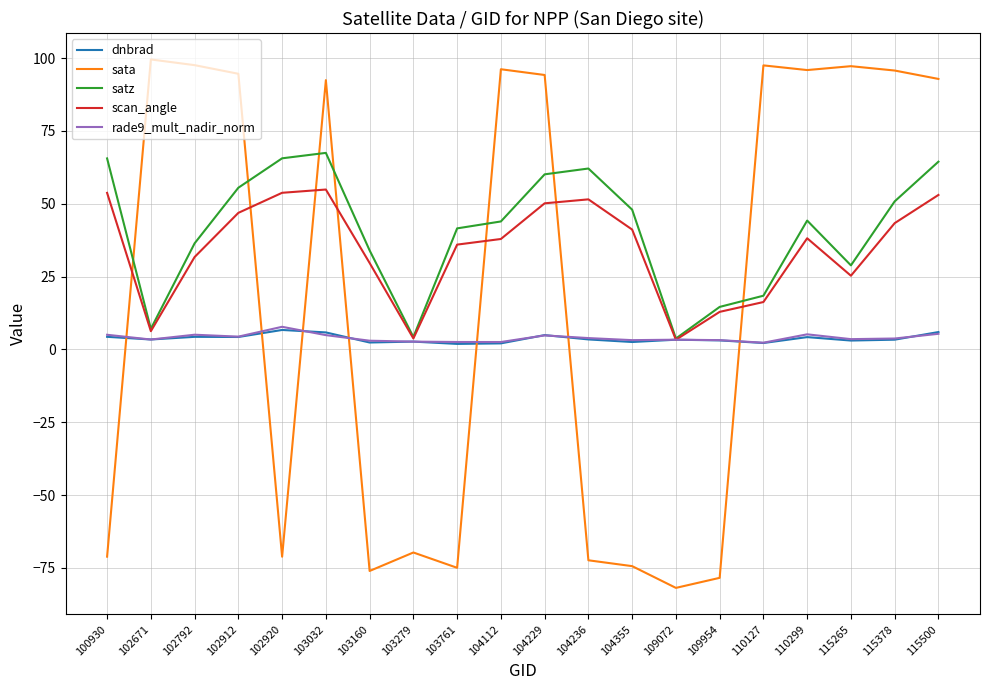

The value of sata at 103032 is 48.3. True or false?

False